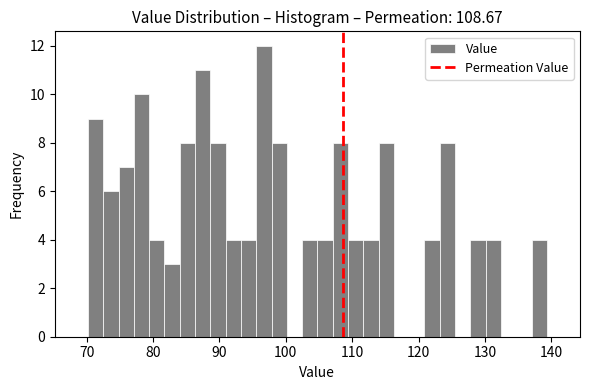

Around what value on the x-axis is the tallest bar? Give the approximate position of its centre, as read against the axis.

97